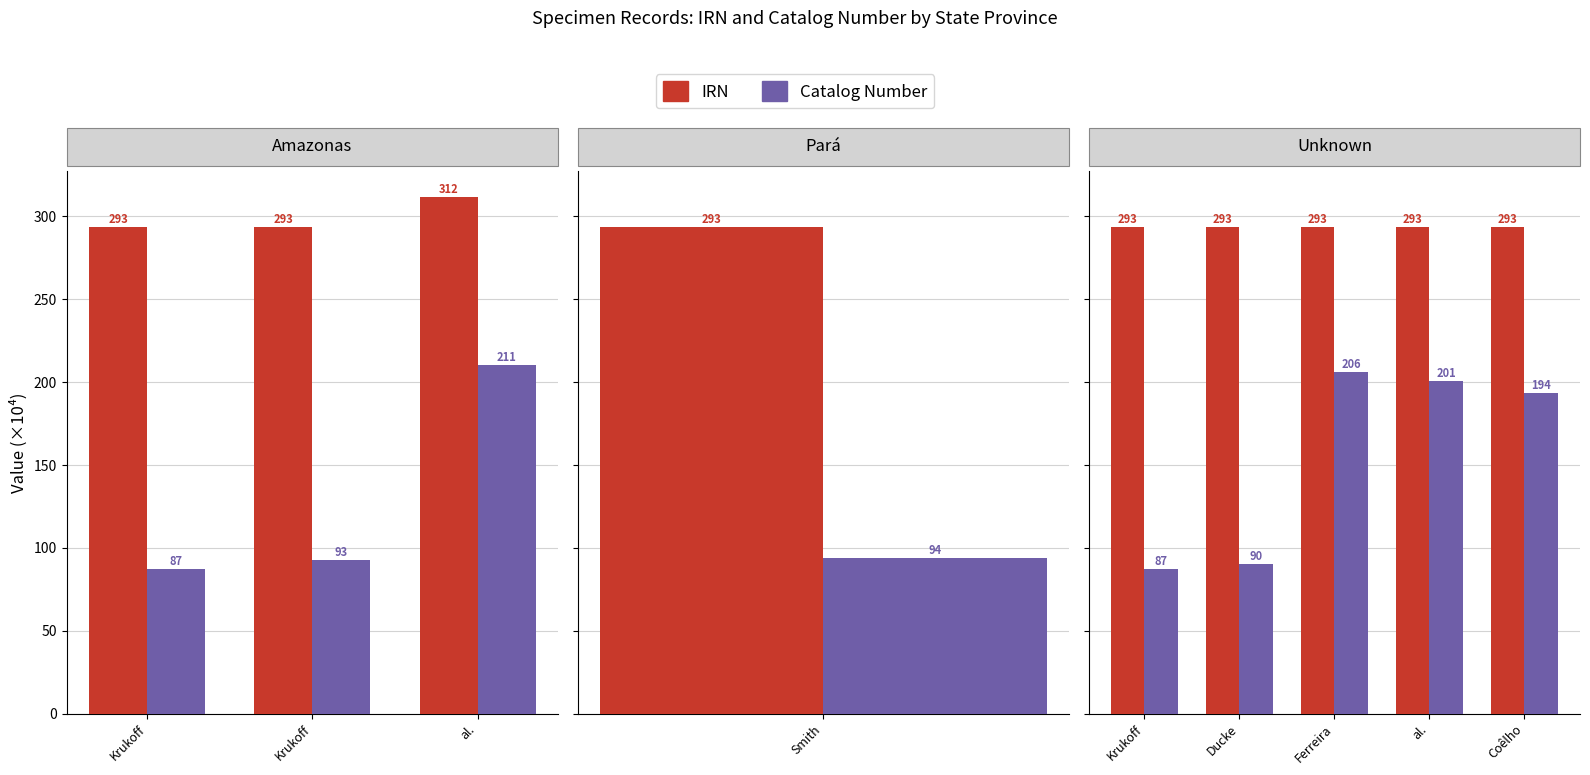

What is the label of the 1st bar from the left?

Krukoff